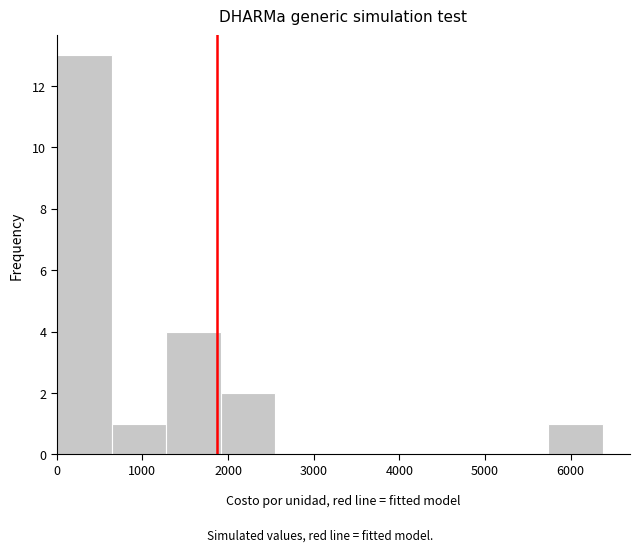

What is the height of the bar covering 1300 to 1900 on the x-axis? Neither the bar edges nor the heights are printed on the chart, so give them approximately, as read against the axes.

4